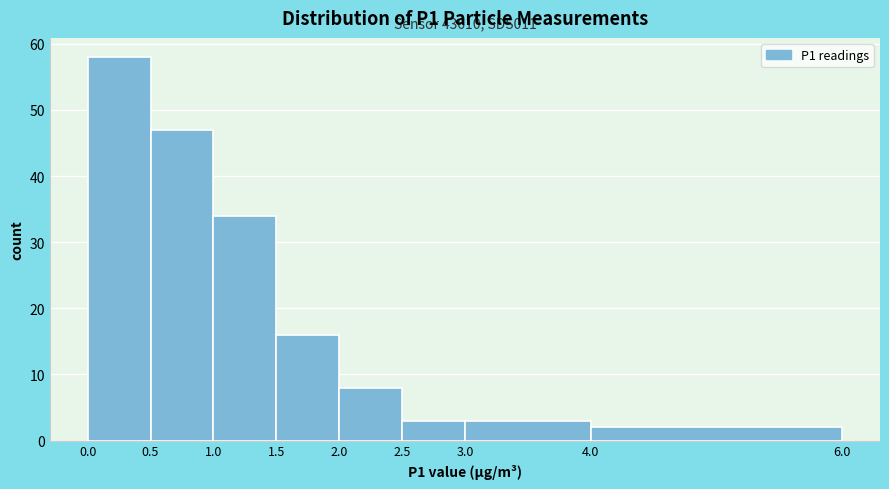

Which range on the x-axis has the tallest bar?

0.0 to 0.5